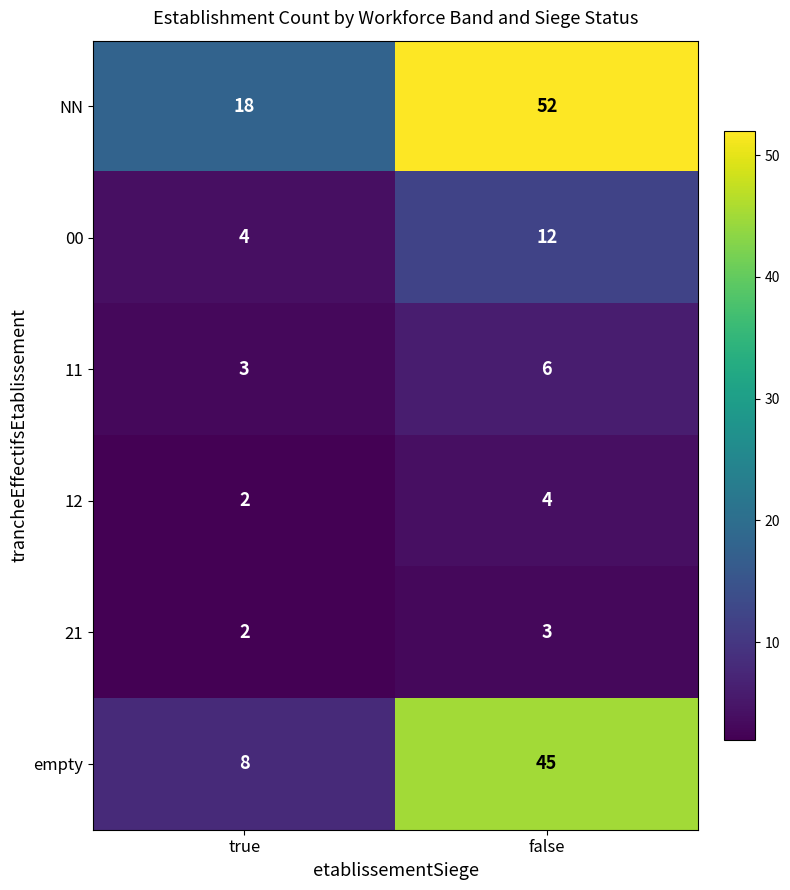

Where is 12 nearest to the value 3?

true